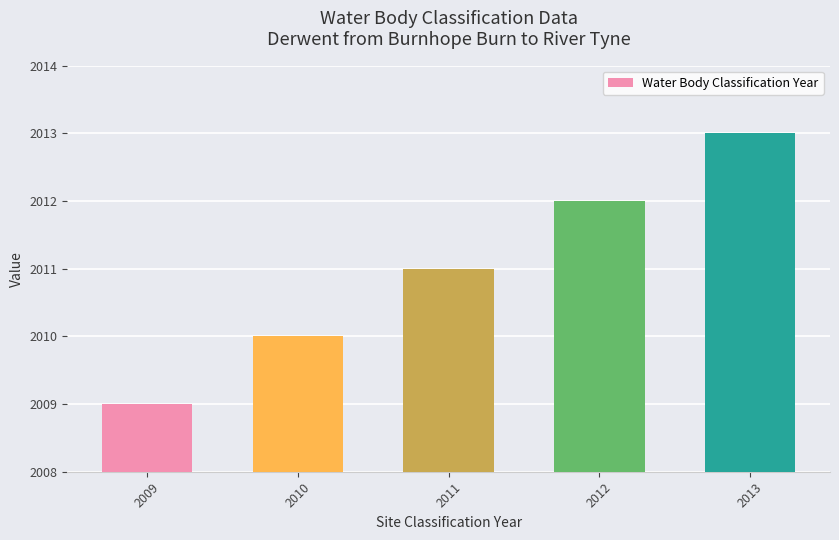

Reading left to right, transcribe all the data shown in this chart.

2009=2009	2010=2010	2011=2011	2012=2012	2013=2013